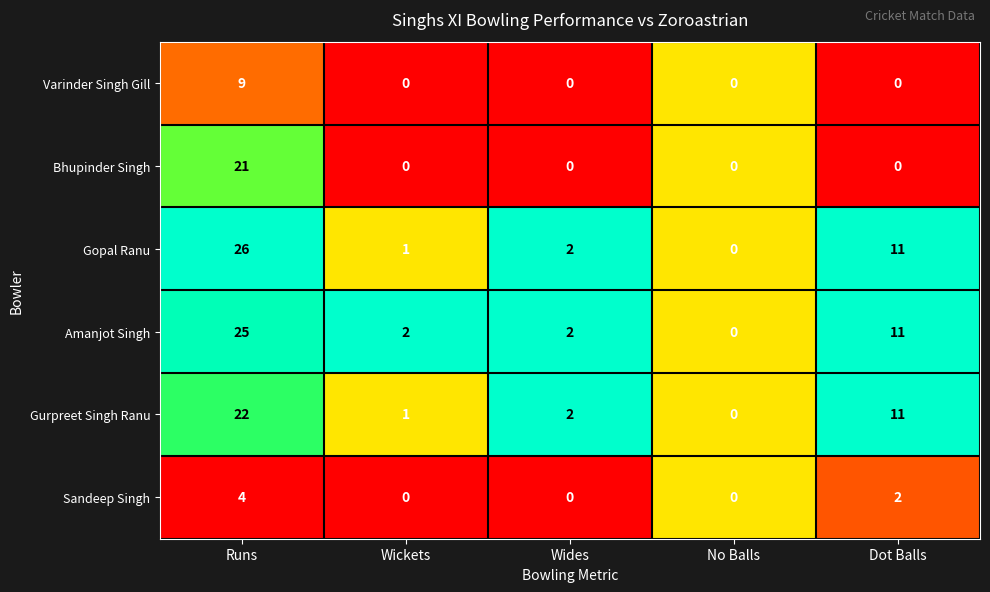

At which category is the sum across all series the highest?

Runs